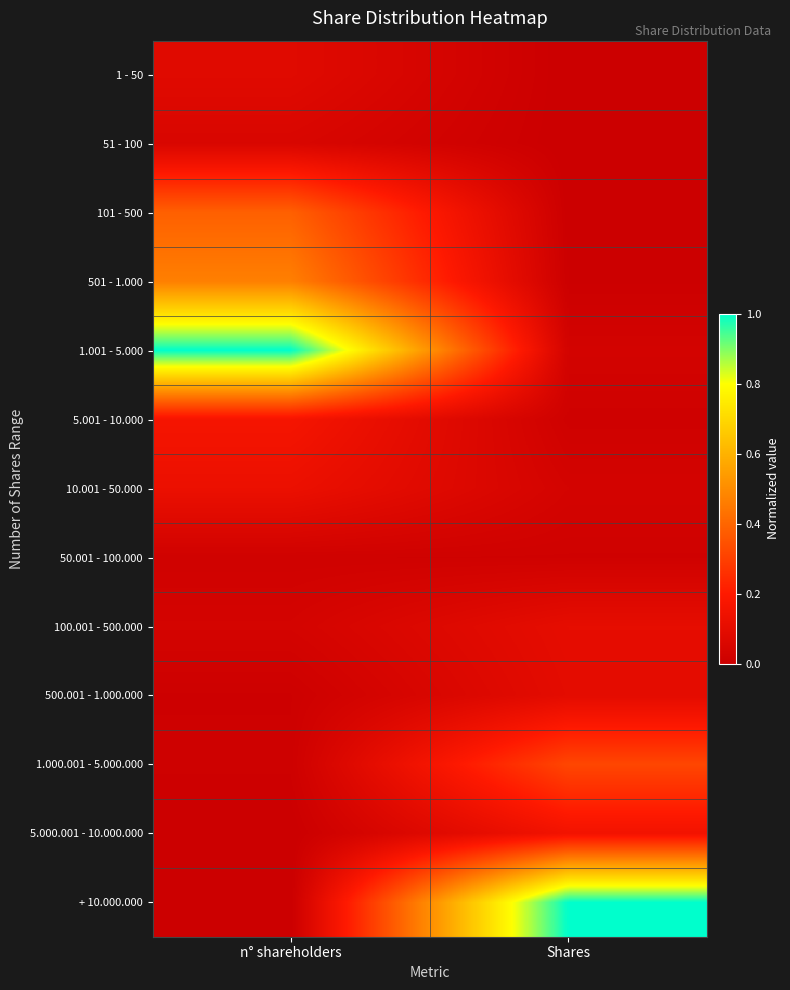

Reading left to right, list all the values displayed in this chart.

1 - 50: n° shareholders=0.1	Shares=0.0
51 - 100: n° shareholders=0.1	Shares=0.0
101 - 500: n° shareholders=0.4	Shares=0.0
501 - 1.000: n° shareholders=0.5	Shares=0.0
1.001 - 5.000: n° shareholders=1.0	Shares=0.0
5.001 - 10.000: n° shareholders=0.2	Shares=0.0
10.001 - 50.000: n° shareholders=0.1	Shares=0.0
50.001 - 100.000: n° shareholders=0.0	Shares=0.0
100.001 - 500.000: n° shareholders=0.0	Shares=0.1
500.001 - 1.000.000: n° shareholders=0.0	Shares=0.1
1.000.001 - 5.000.000: n° shareholders=0.0	Shares=0.3
5.000.001 - 10.000.000: n° shareholders=0.0	Shares=0.2
+ 10.000.000: n° shareholders=0.0	Shares=1.0